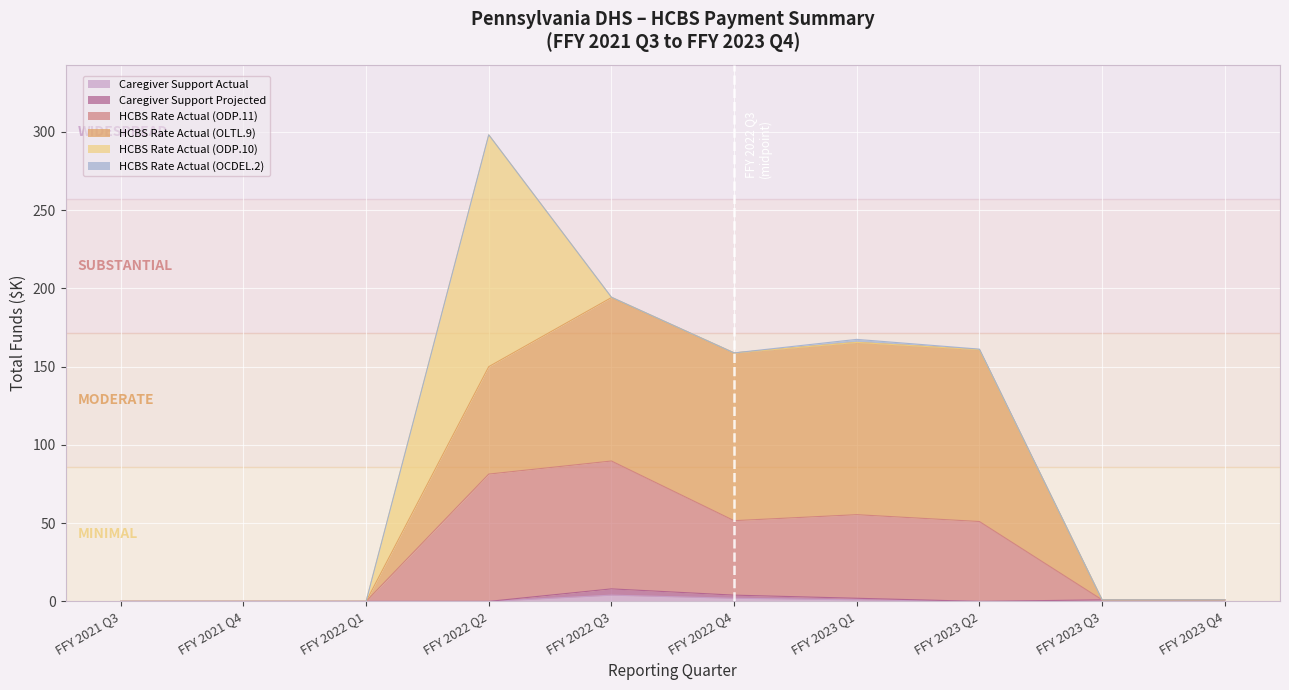

At which category is the sum across all series the highest?

FFY 2022 Q2